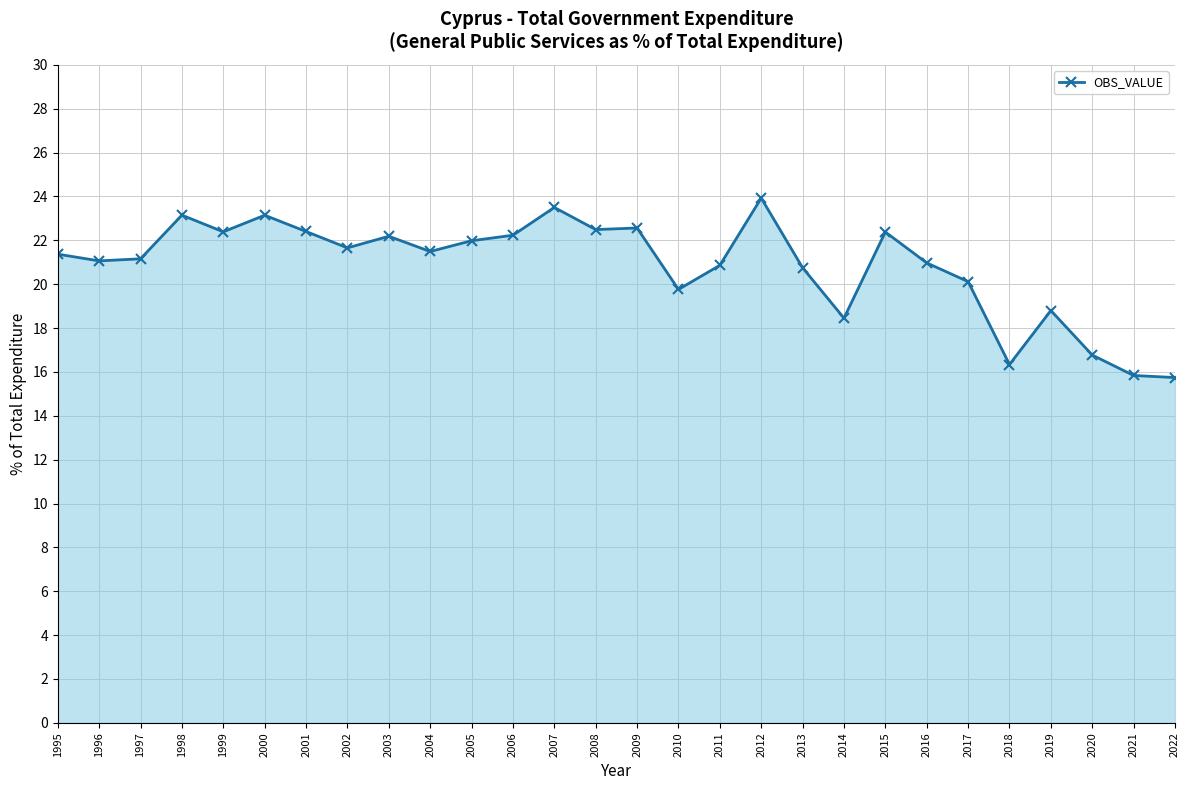

The chart shows a value of 16.3 at 2018. True or false?

True